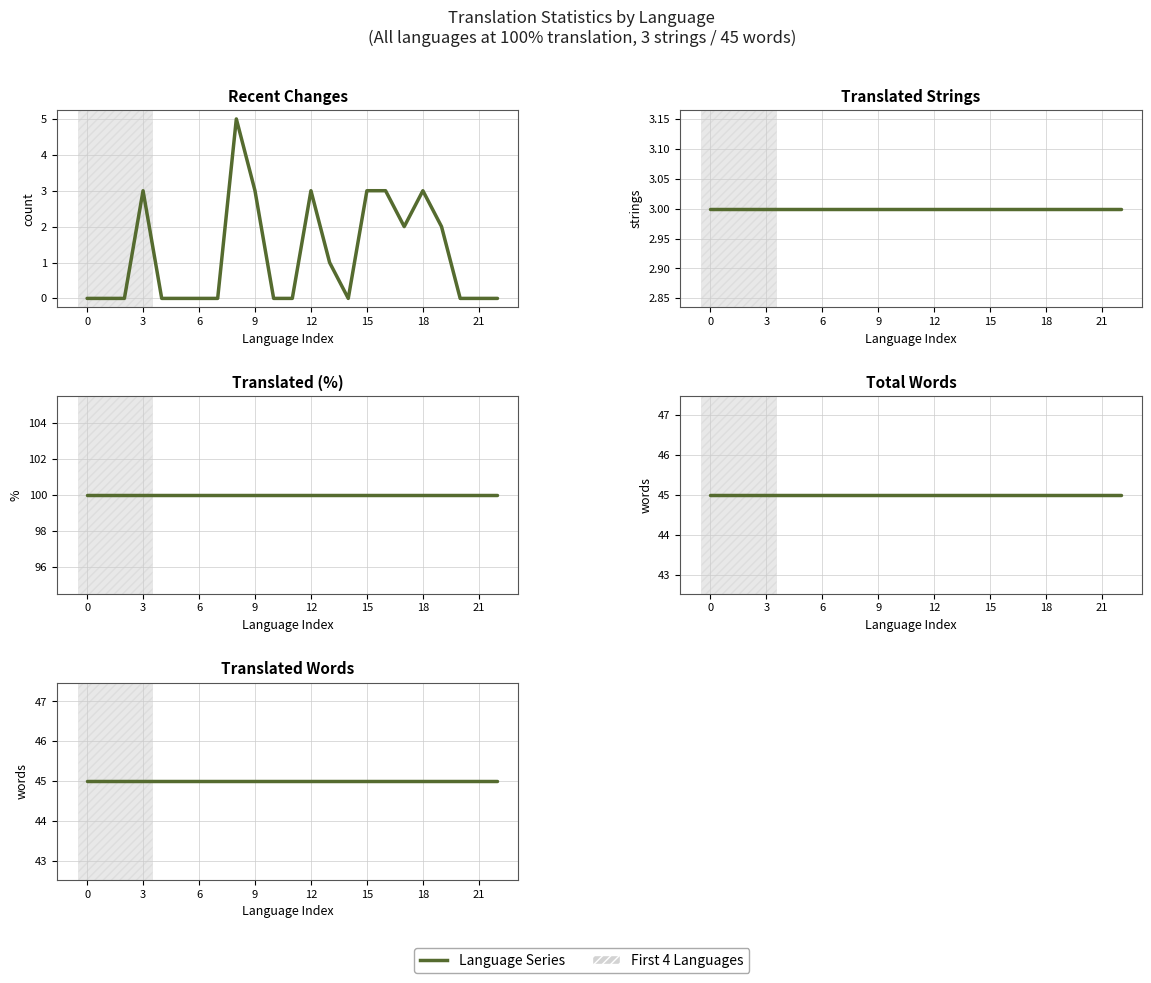

What is the sum of all Recent Changes values?

28